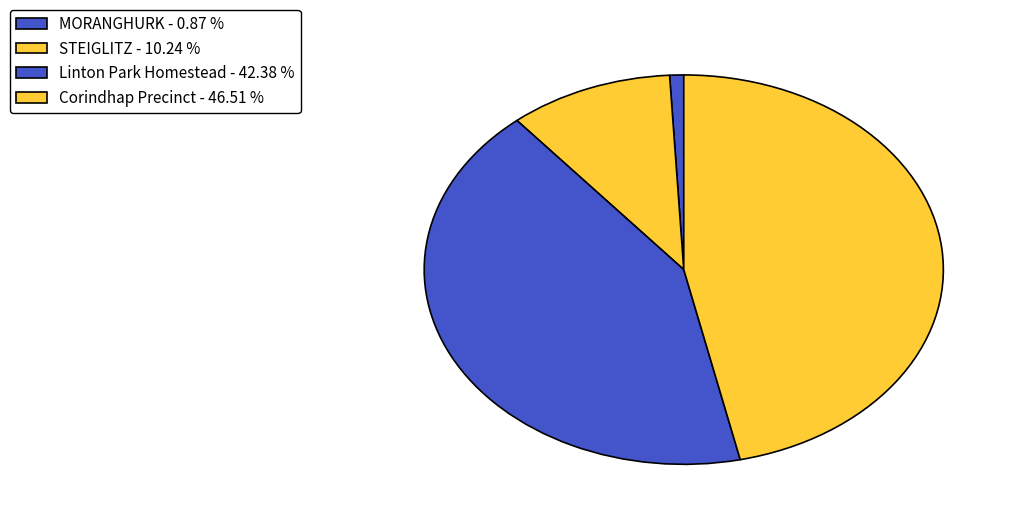

How many slices are in this pie chart?

4